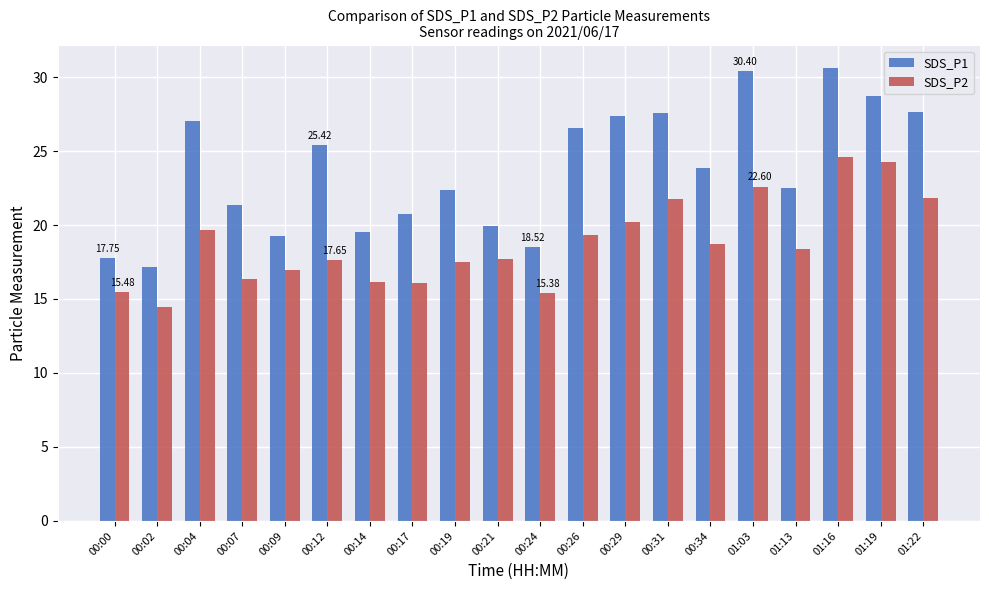

Which series has the largest total across all categories?

SDS_P1